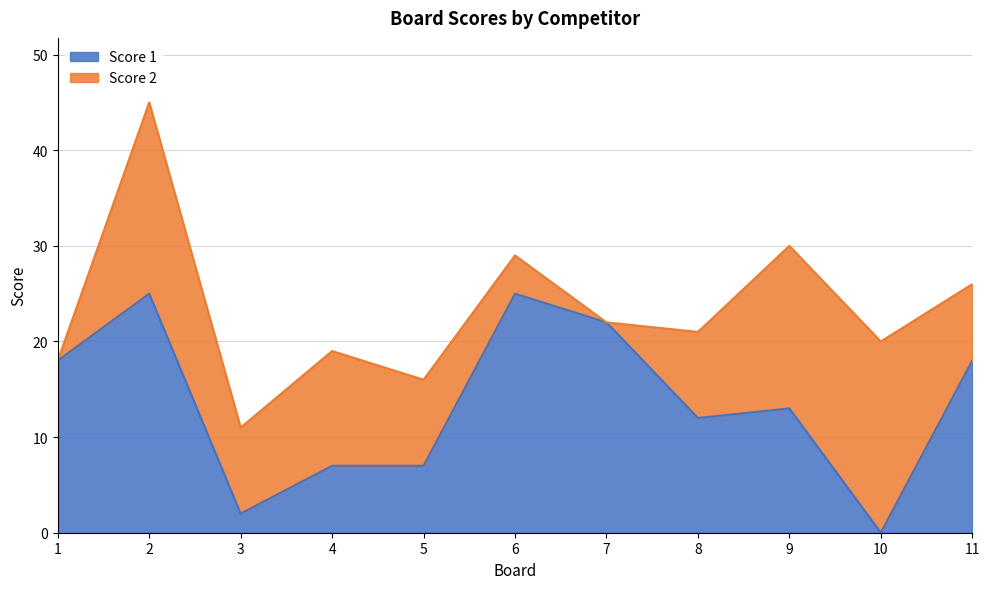

The value at 6 is 25. True or false?

True